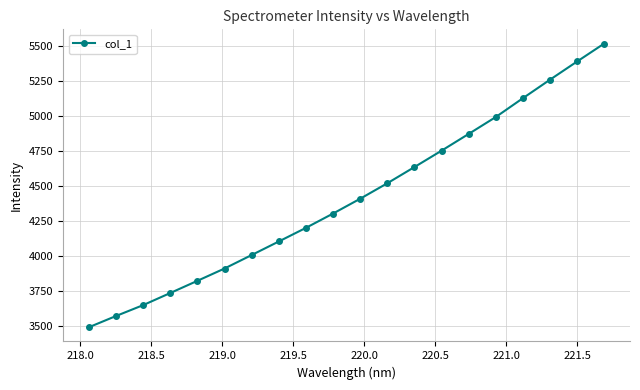

What is the value of the 14th point from the left?

4753.6